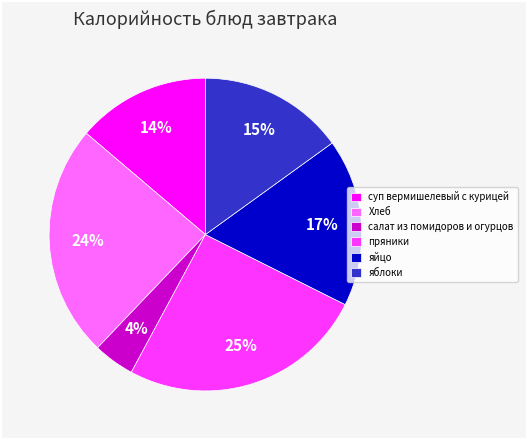

Is it true that салат из помидоров и огурцов is 4% of the pie?

True